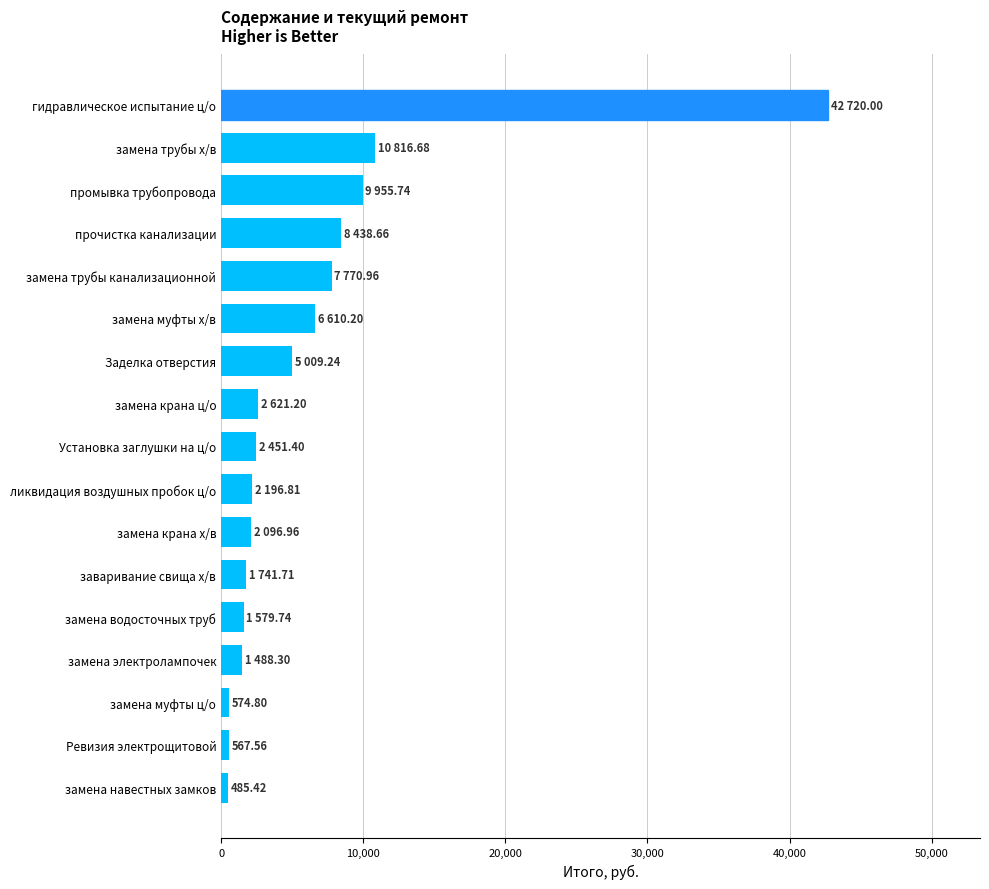

At which label is the value closest to 21602?

замена трубы х/в